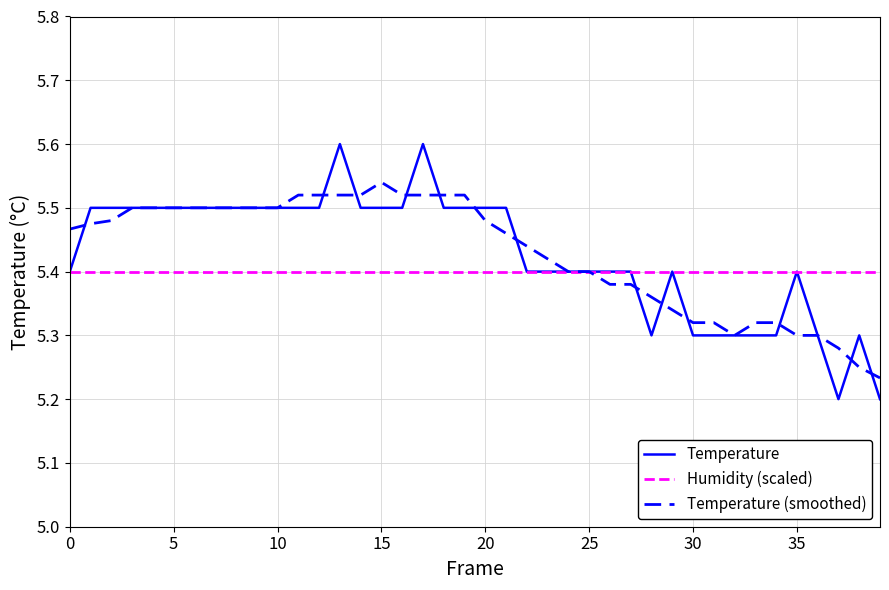

What are all the series names shown in the legend?

Temperature, Humidity (scaled), Temperature (smoothed)